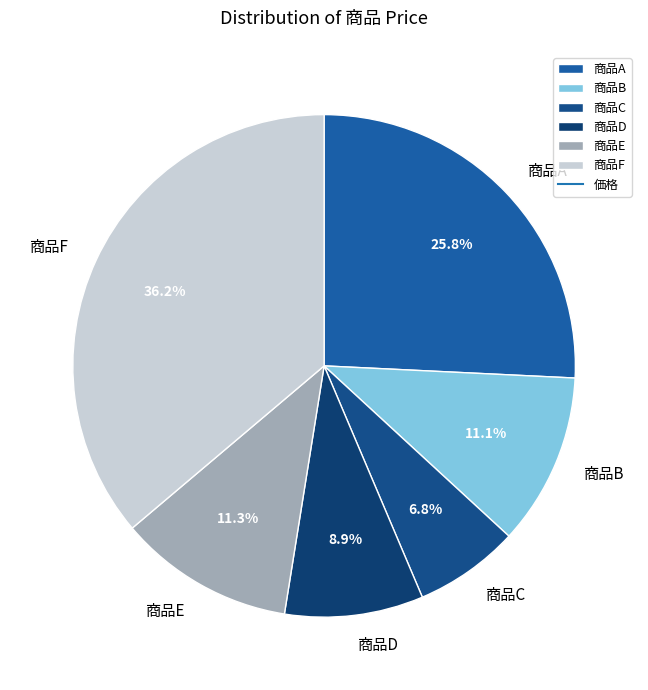

Approximately how many times larger is the value at 商品C compared to 商品A?

0.3